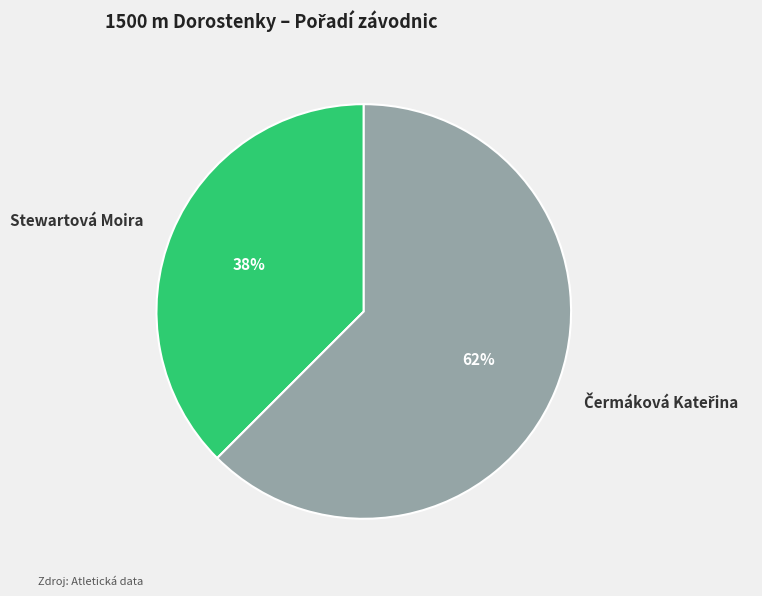

How many segments does this pie chart have?

2